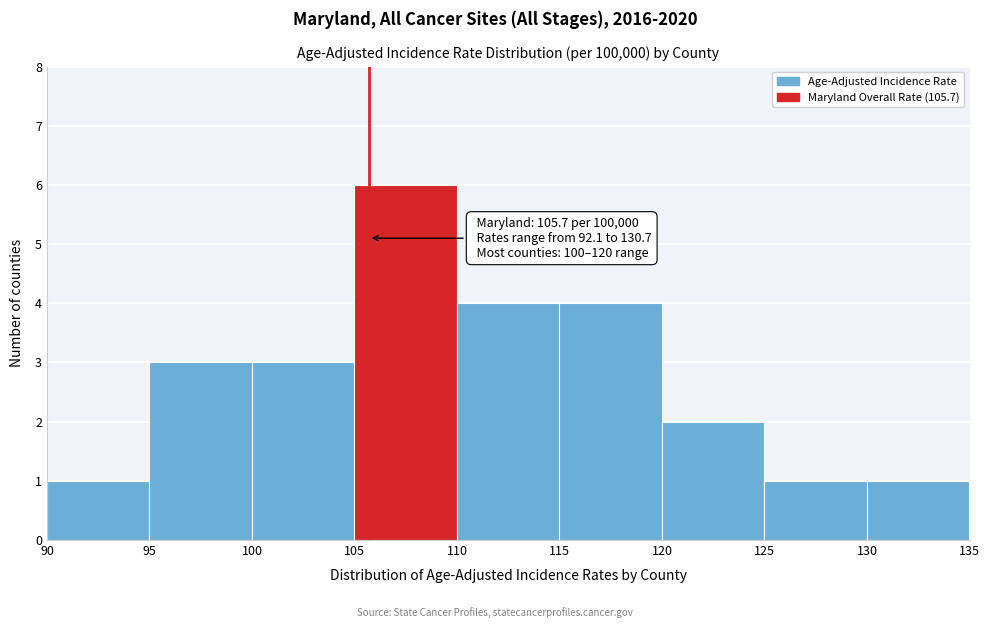

Which range on the x-axis has the tallest bar?

105 to 110